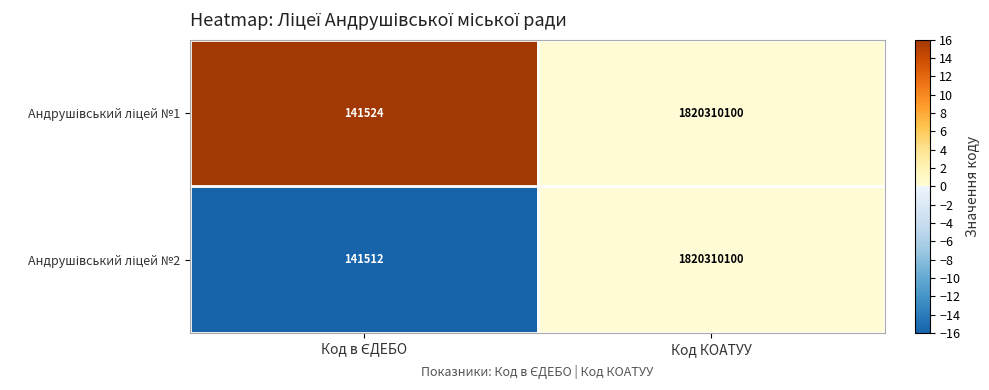

Which category has the highest value across all series?

Код КОАТУУ